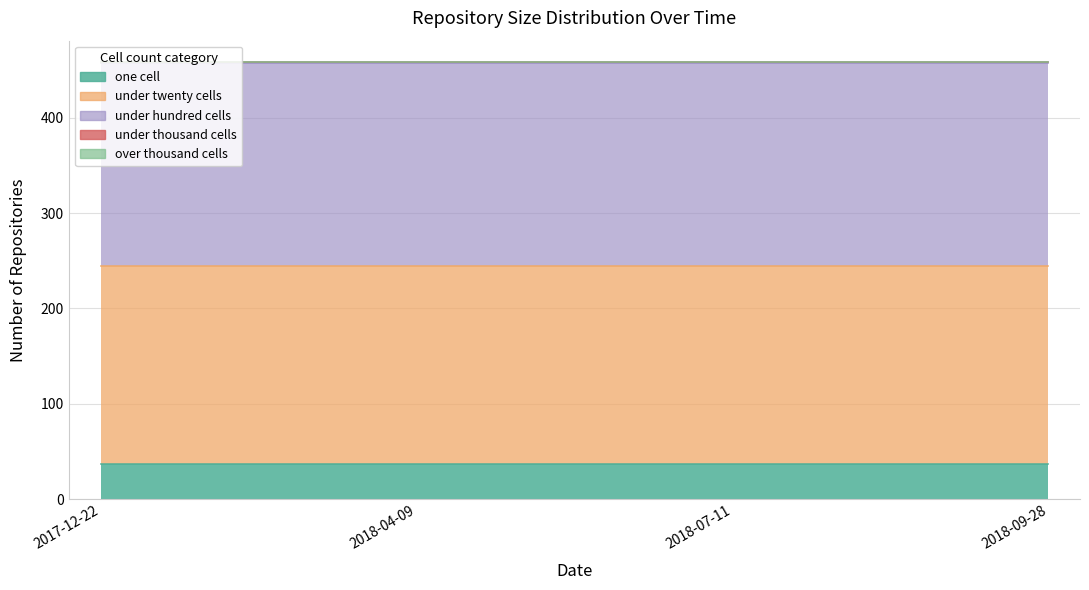

What is the difference between the highest and lowest values at 2018-07-11?

212